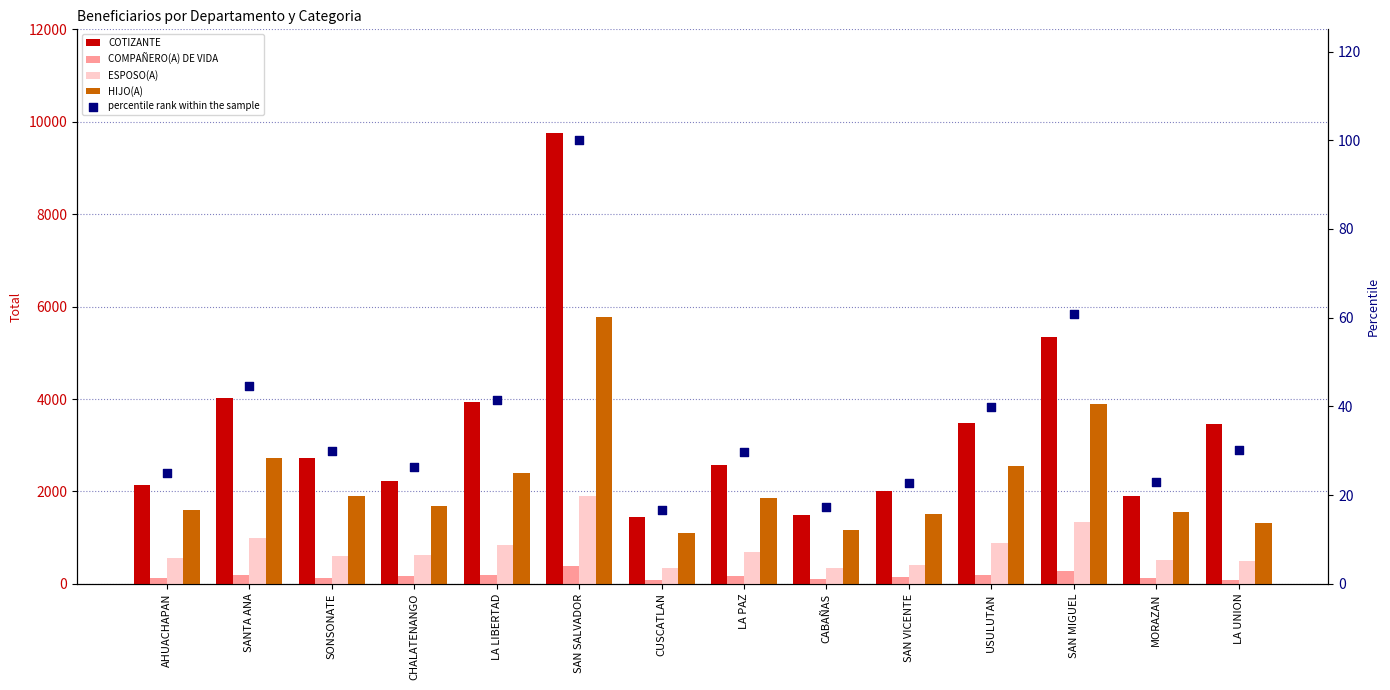

What is the total value across all series at SAN SALVADOR?

17935.0